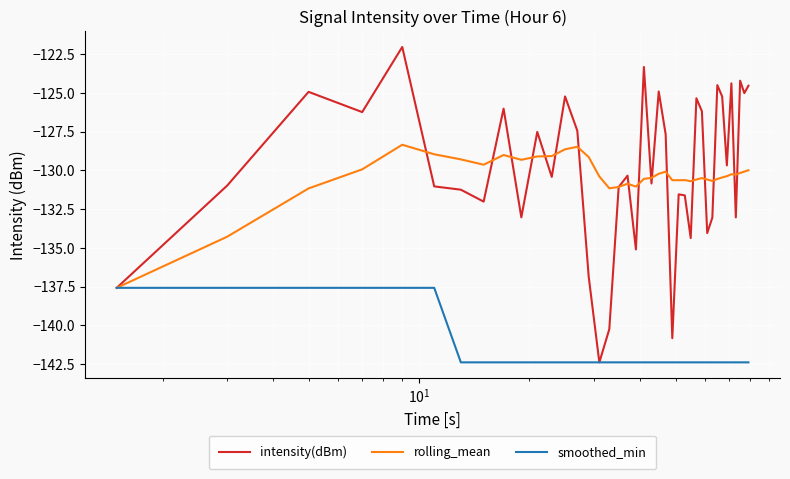

List the series in order of their peak value, highest first.

intensity(dBm), rolling_mean, smoothed_min